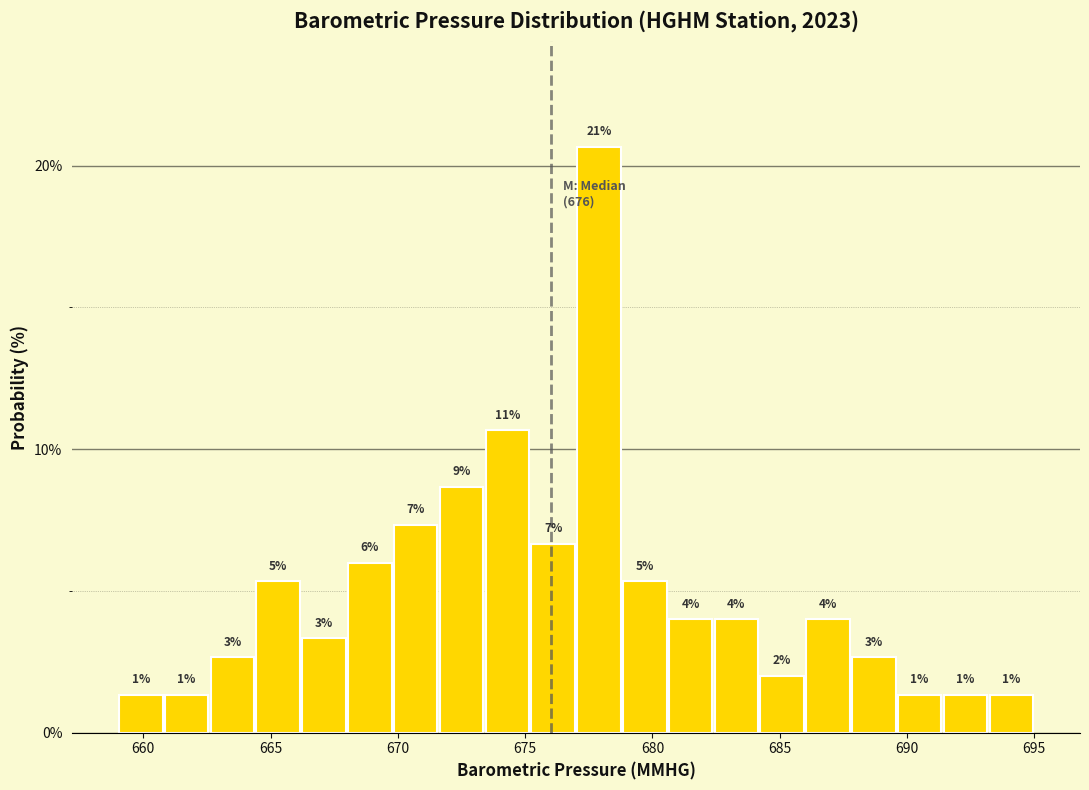

Read against the x-axis, roughly where is the centre of the tallest bar?

678.0